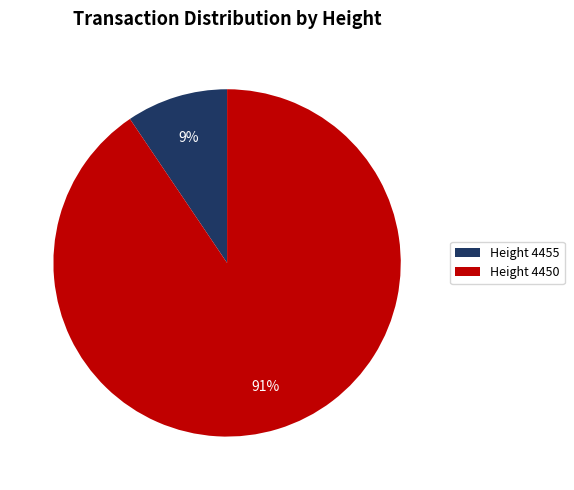

True or false: Height 4455 accounts for 9% of the total.

True